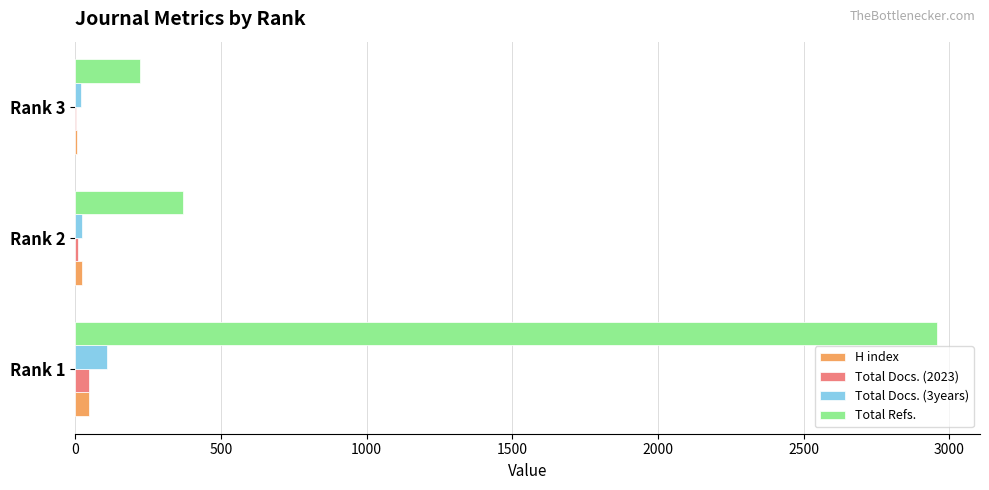

Which series has the largest range (max minus min)?

Total Refs.